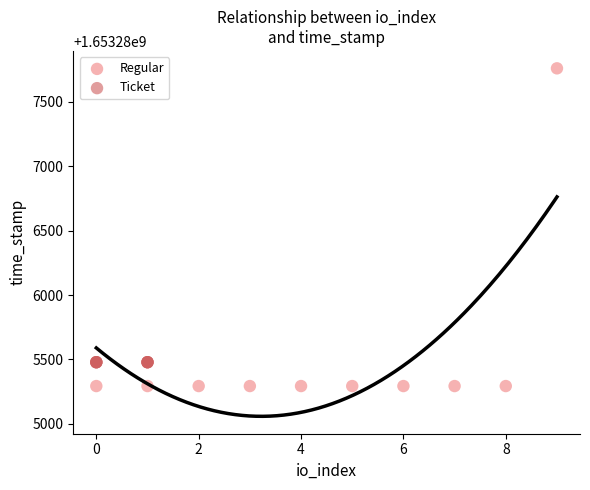

Which series reaches the minimum Y coordinate?

Regular